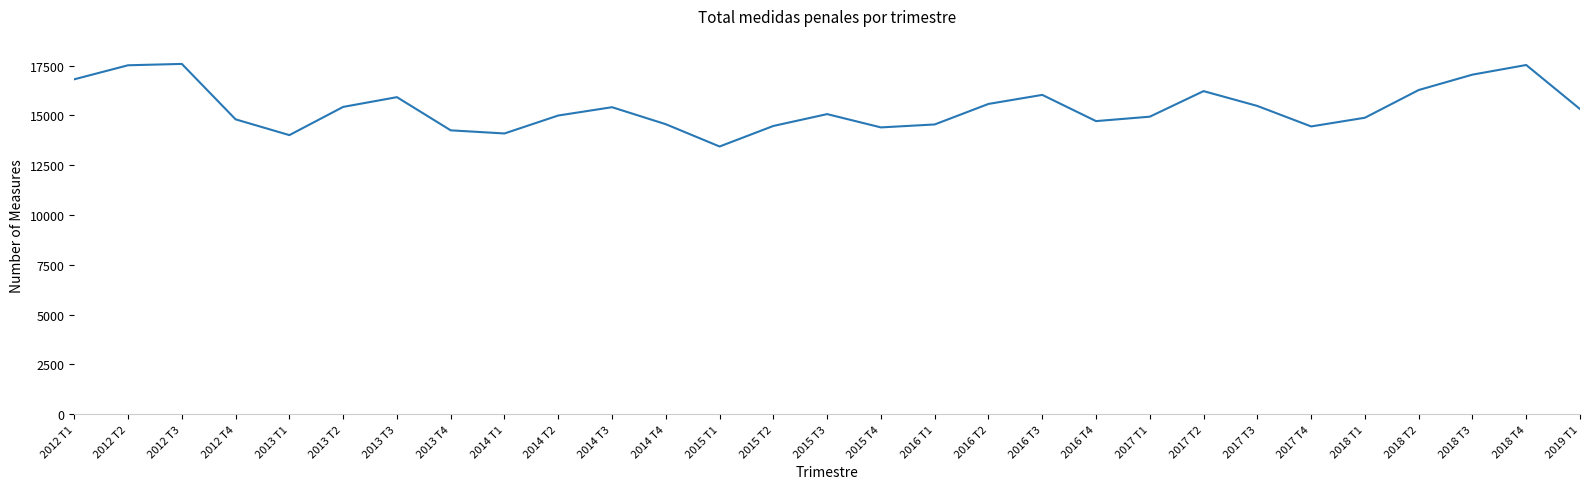

Which category has the lowest value across all series?

2015 T1